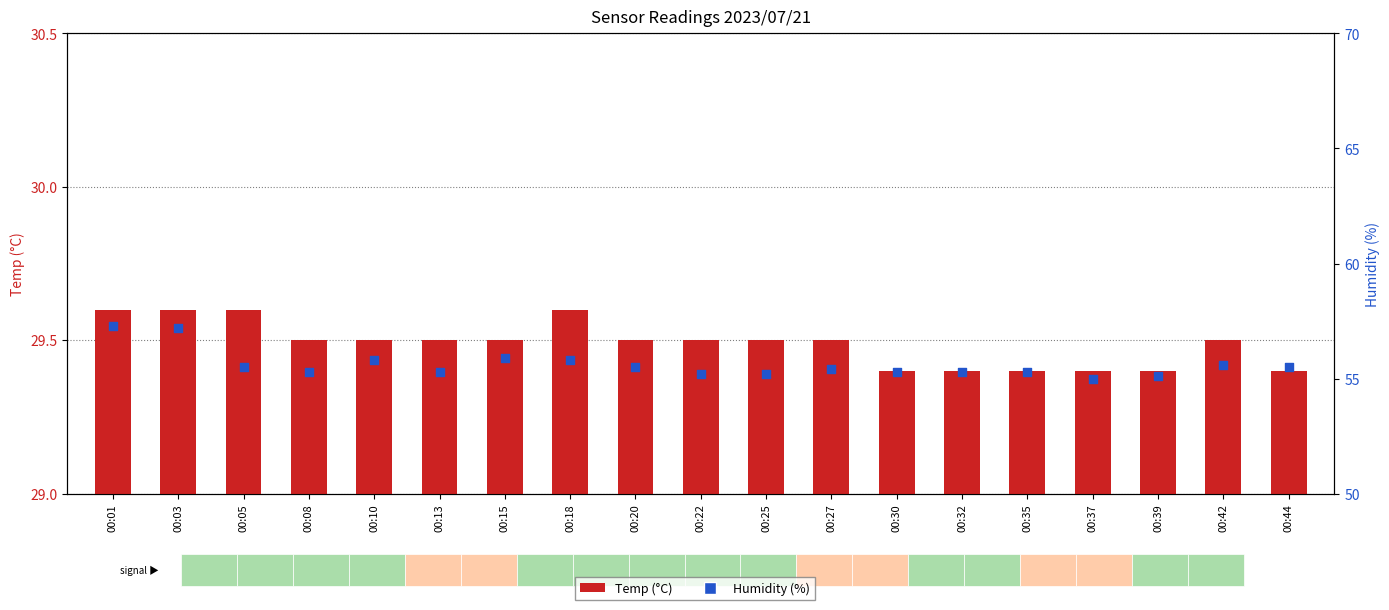

Which series has the largest total across all categories?

Humidity (%)